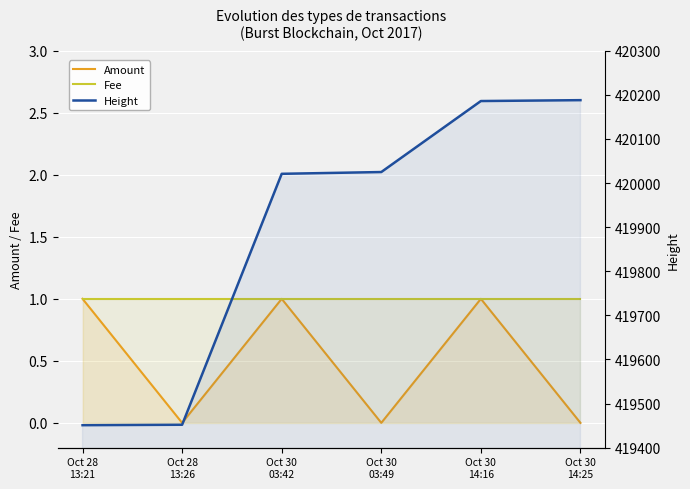

True or false: Height and Amount intersect in this chart.

False